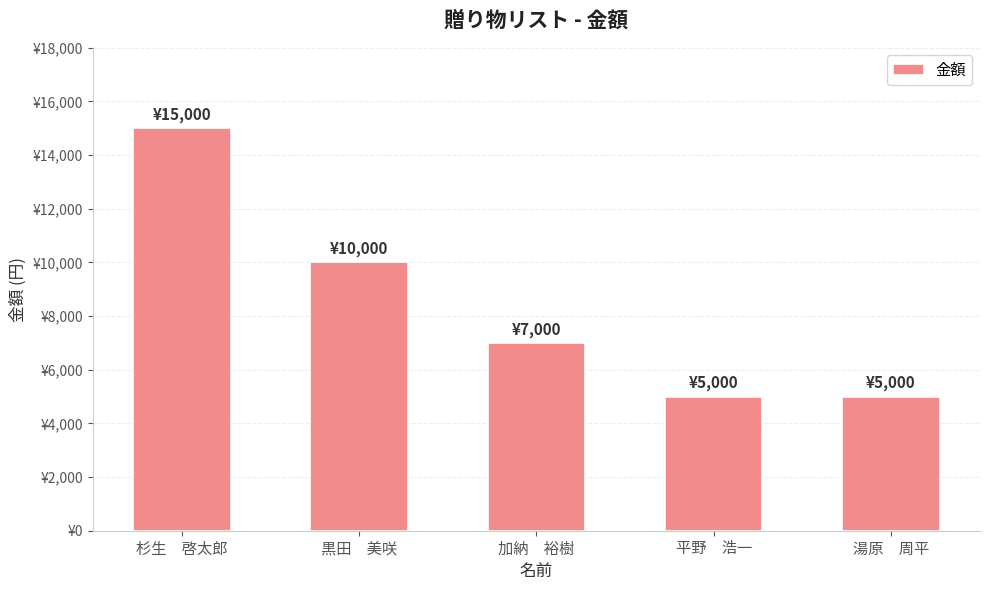

Does the chart contain any negative values?

No